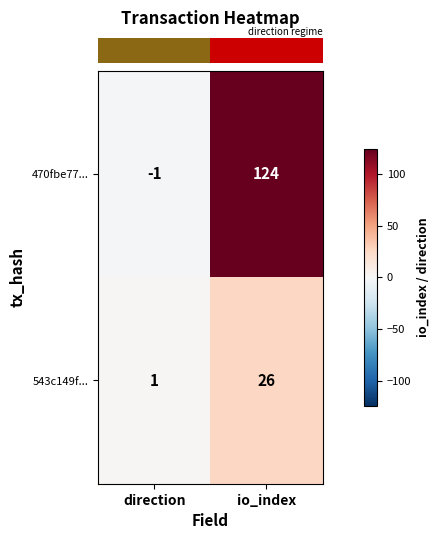

What is the sum of all 543c149f... values?

27